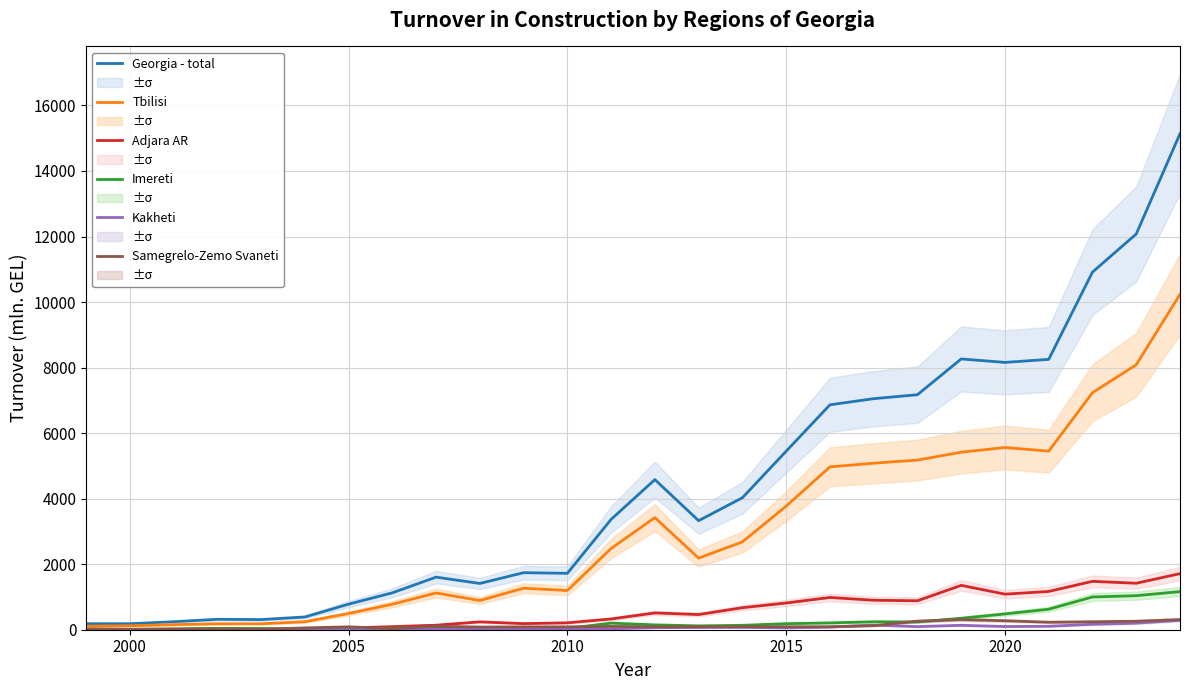

What is the highest value of the Adjara AR series?

1711.3